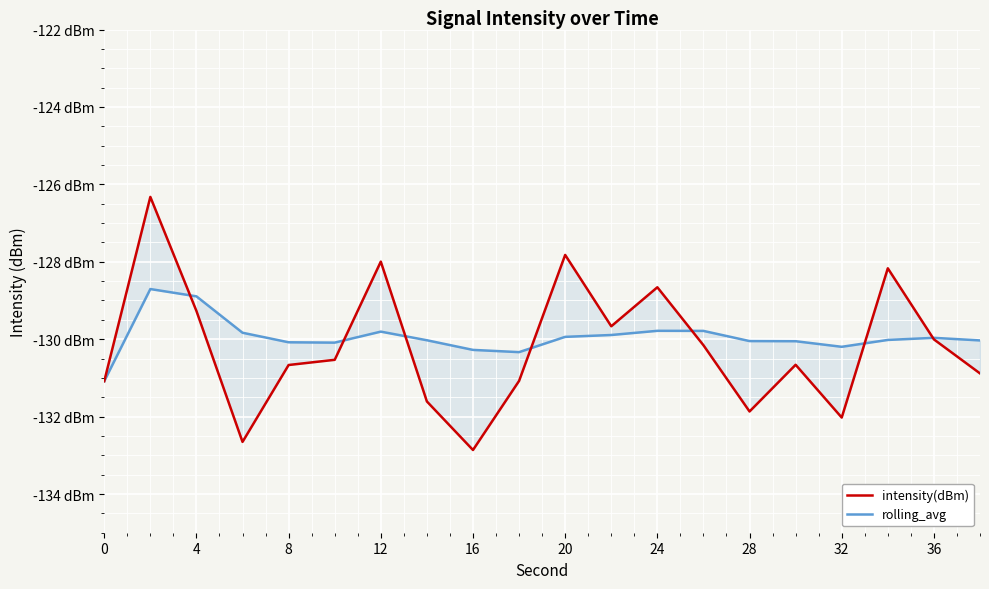

What is the difference between the maximum and minimum values in the intensity(dBm) series?

6.5